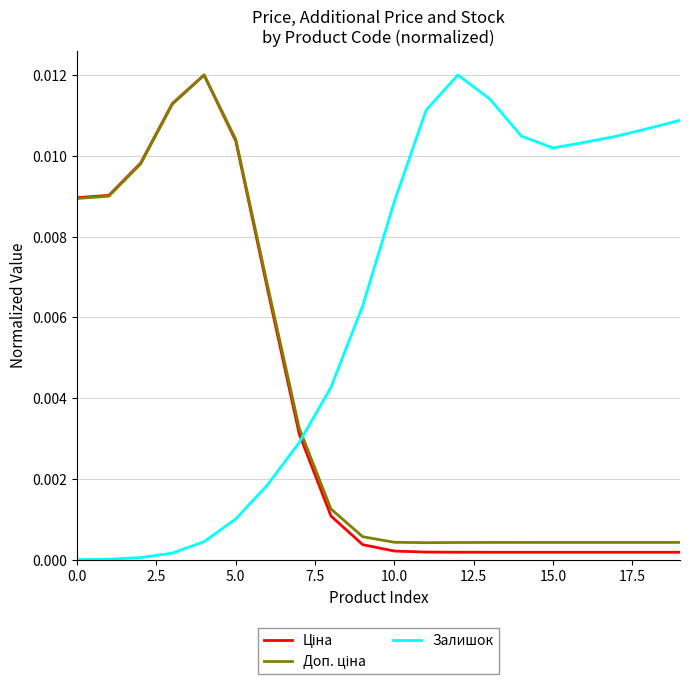

Which series has the largest total across all categories?

Залишок